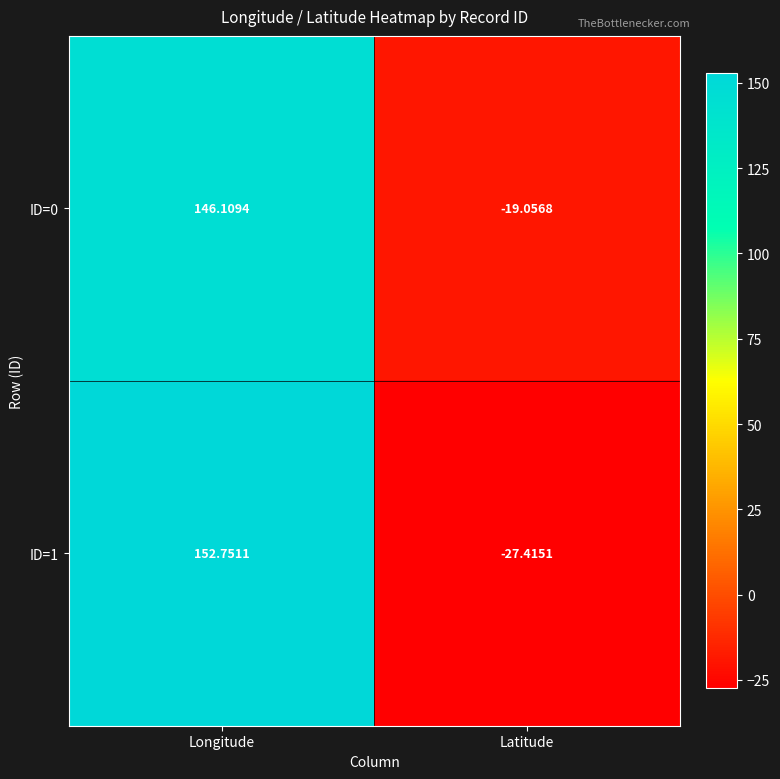

Rank the series at Latitude from lowest to highest value.

ID=1, ID=0